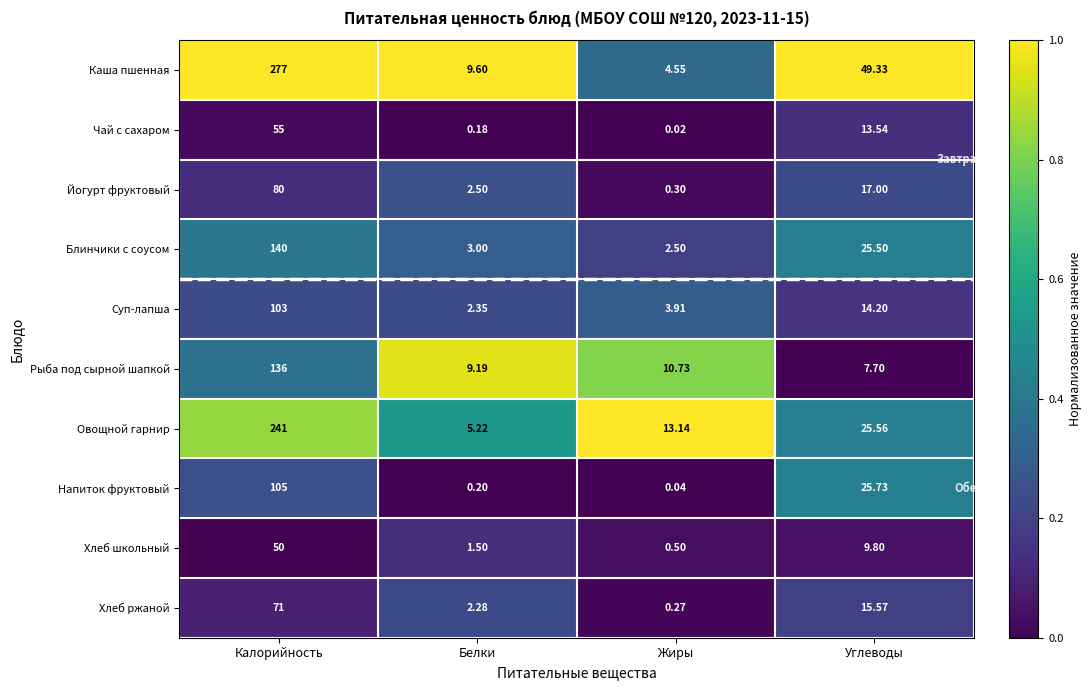

Which series has the largest total across all categories?

Каша пшенная